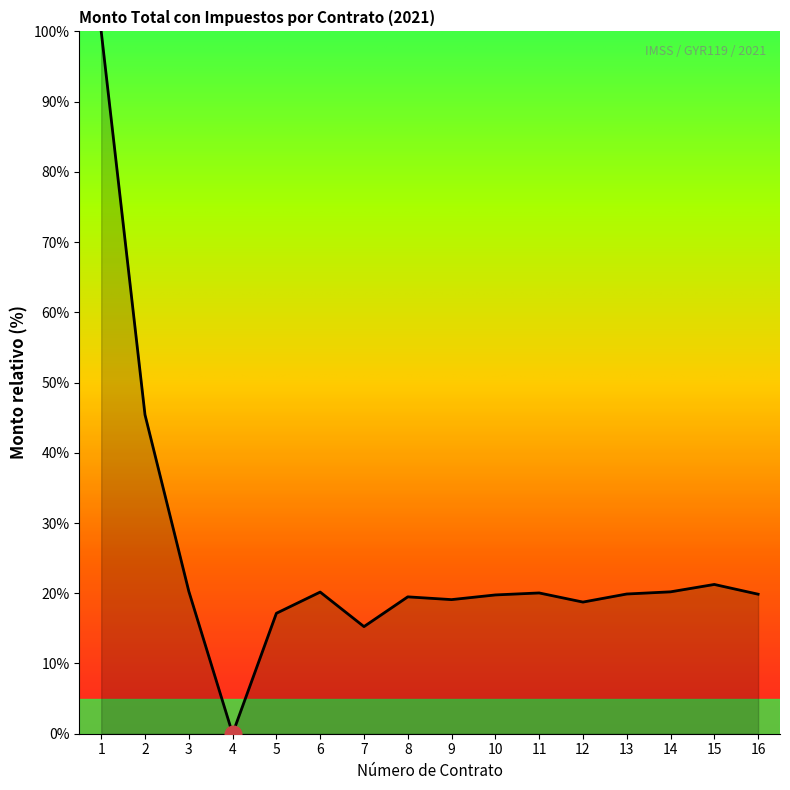

The chart shows a value of 19.1 at 9. True or false?

True